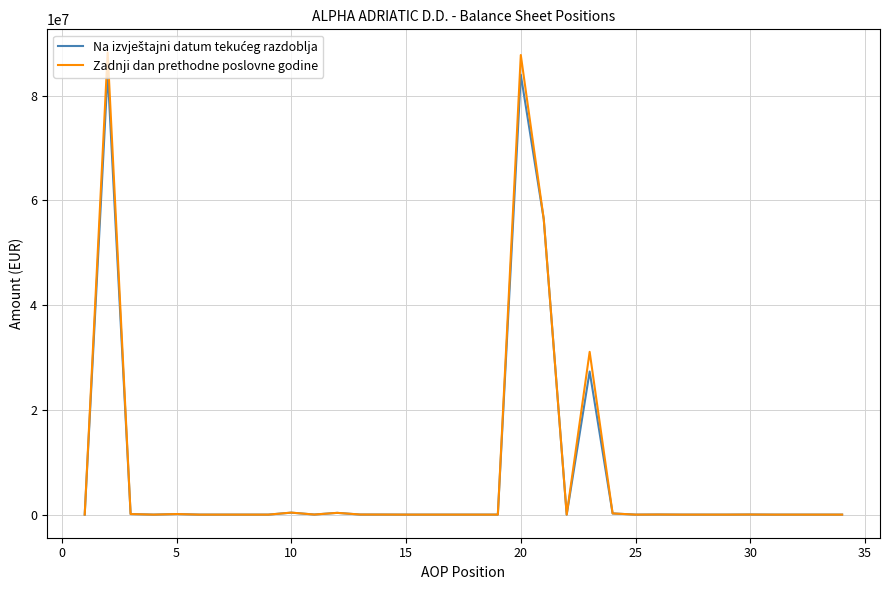

Which series has the widest spread of values?

Zadnji dan prethodne poslovne godine